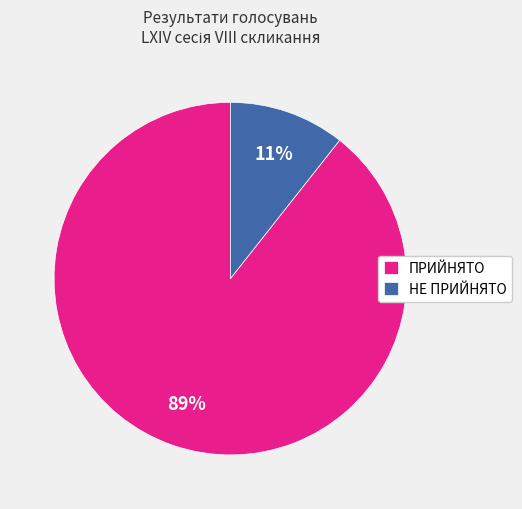

What is the majority slice?

ПРИЙНЯТО